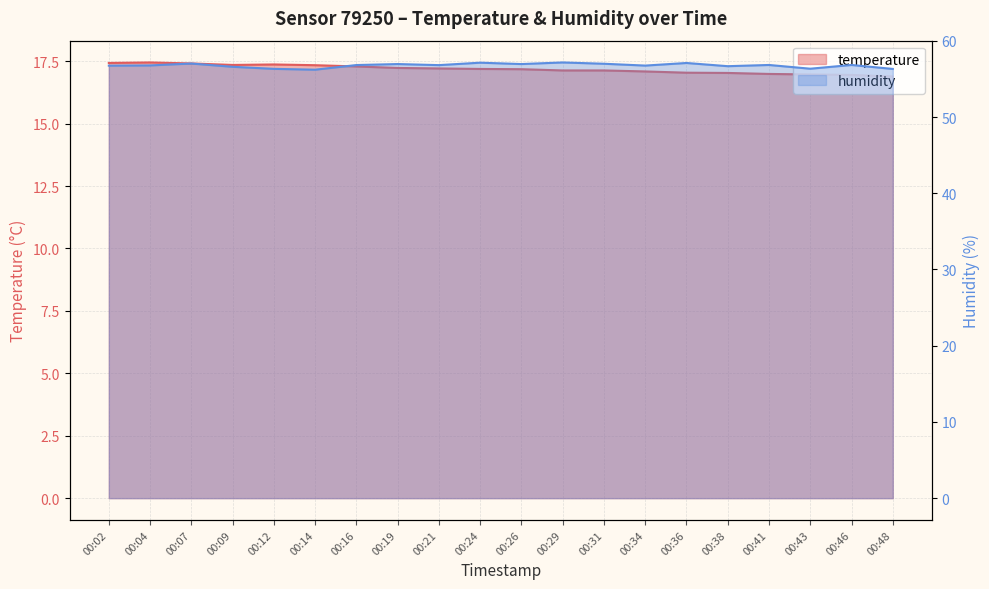

Is the value of humidity at 00:26 greater than the value of temperature at 00:34?

Yes